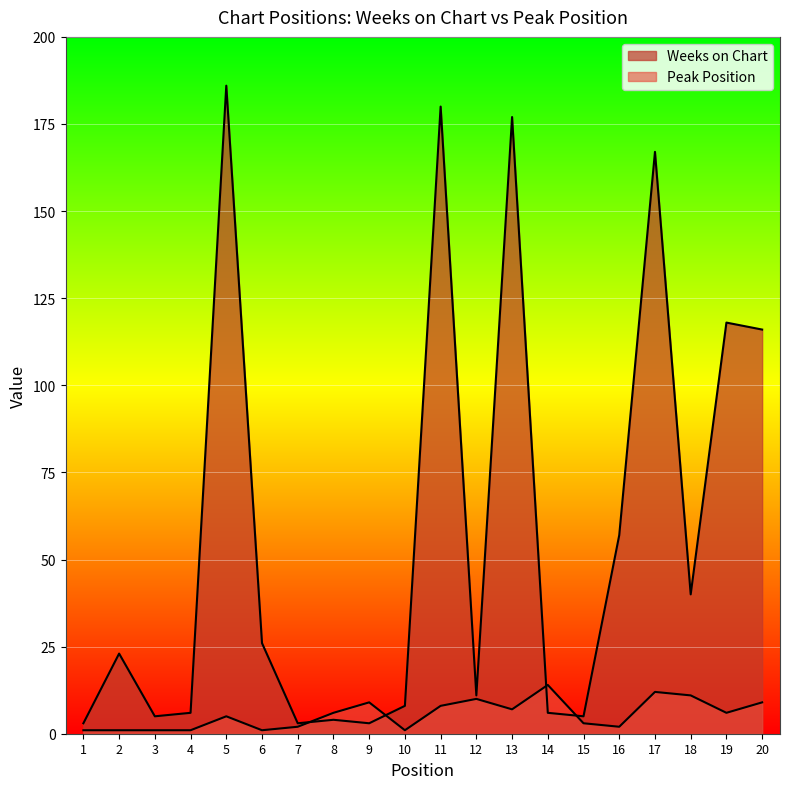

List the labels in order of Weeks on Chart value, largest first.

5, 11, 13, 17, 19, 20, 16, 18, 6, 2, 12, 10, 4, 14, 3, 15, 8, 1, 7, 9